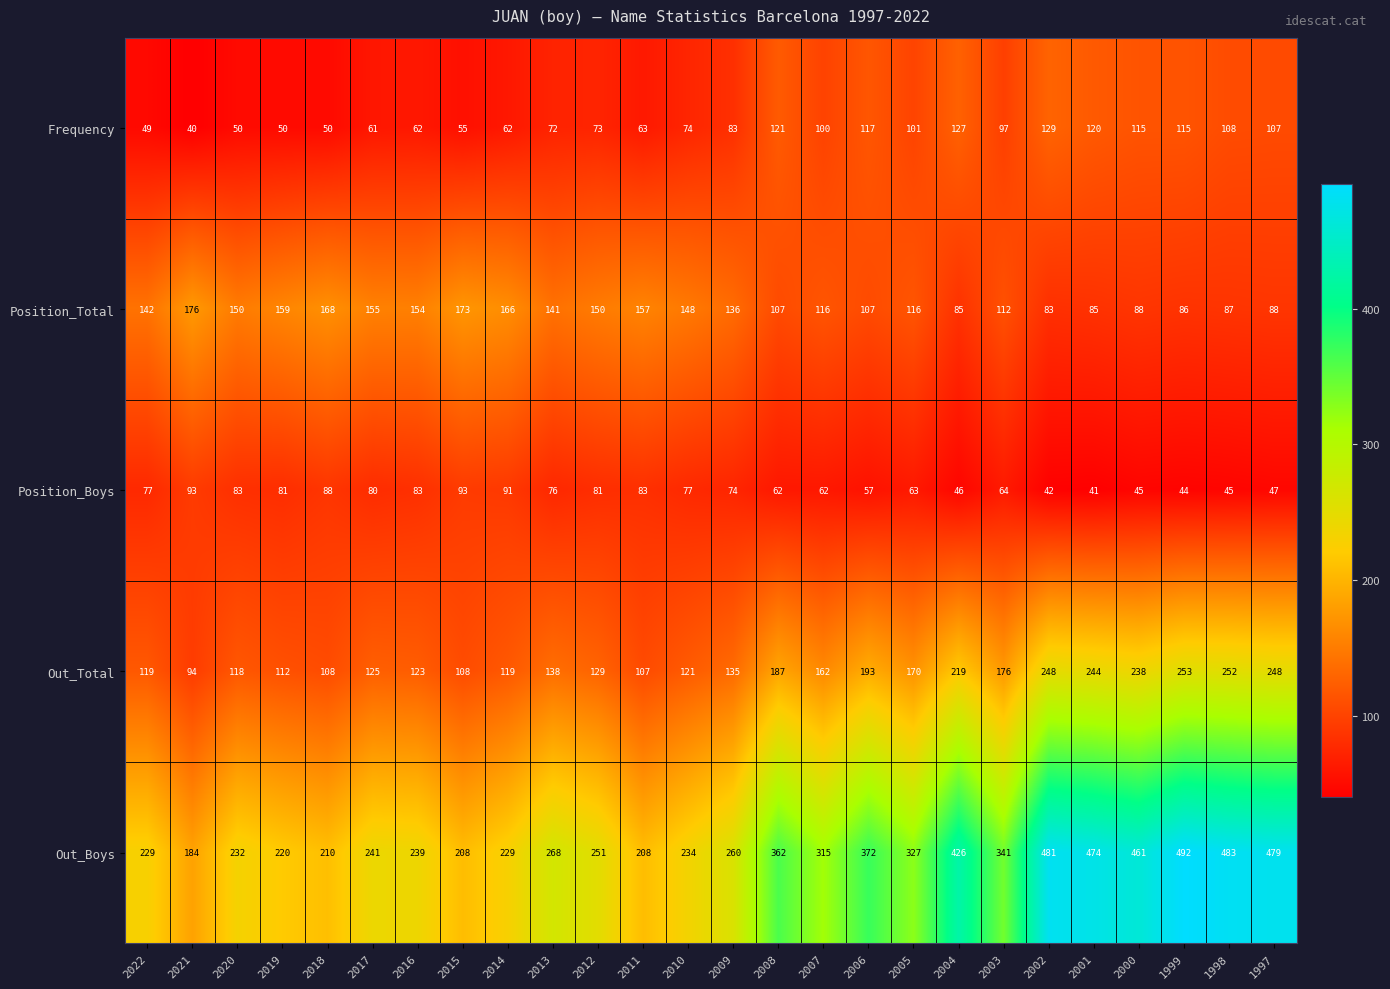

Is it true that Position_Boys equals 143 at 2016?

False